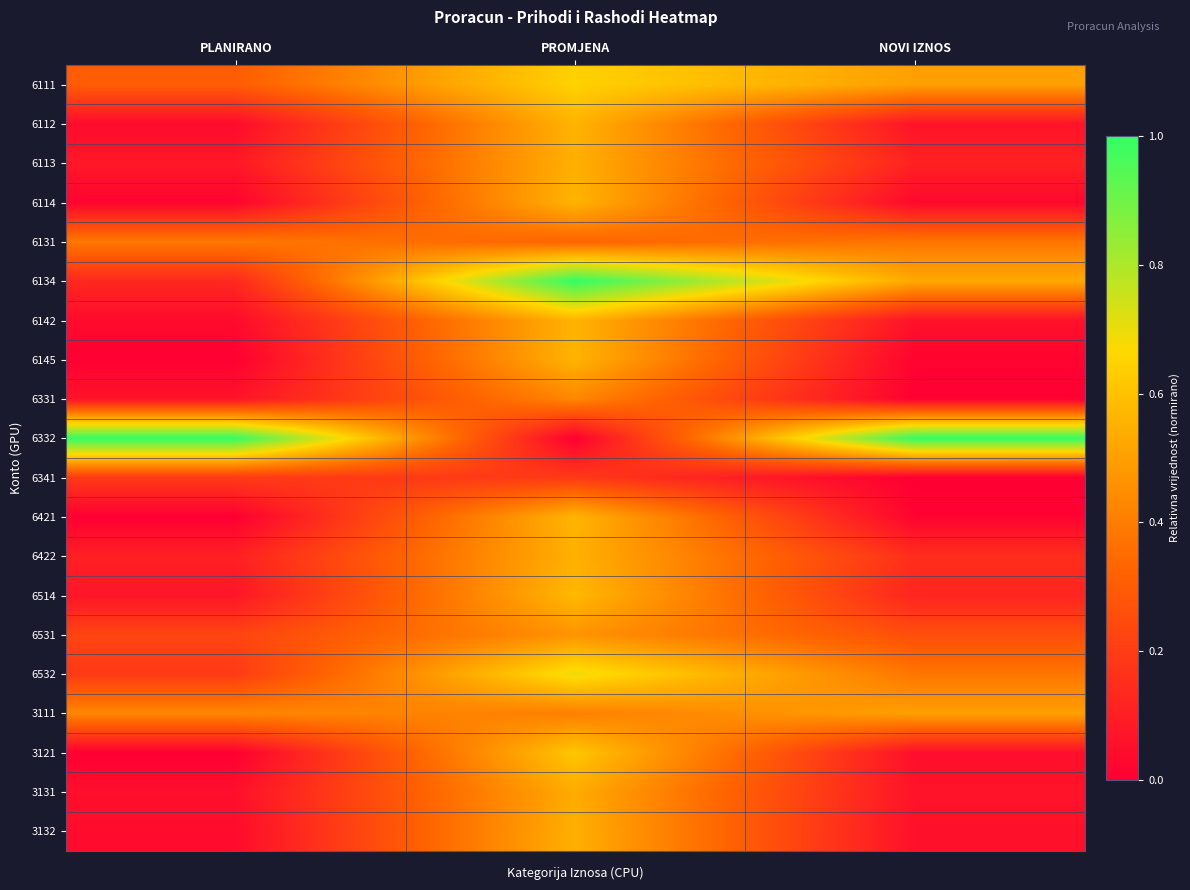

Reading right to left, what are all the values shown in this chart?

6111: NOVI IZNOS=0.5	PROMJENA=0.6	PLANIRANO=0.3
6112: NOVI IZNOS=0.1	PROMJENA=0.6	PLANIRANO=0.0
6113: NOVI IZNOS=0.1	PROMJENA=0.5	PLANIRANO=0.1
6114: NOVI IZNOS=0.0	PROMJENA=0.6	PLANIRANO=0.0
6131: NOVI IZNOS=0.4	PROMJENA=0.3	PLANIRANO=0.4
6134: NOVI IZNOS=0.5	PROMJENA=1.0	PLANIRANO=0.1
6142: NOVI IZNOS=0.1	PROMJENA=0.6	PLANIRANO=0.0
6145: NOVI IZNOS=0.0	PROMJENA=0.6	PLANIRANO=0.0
6331: NOVI IZNOS=0.0	PROMJENA=0.4	PLANIRANO=0.1
6332: NOVI IZNOS=1.0	PROMJENA=0.0	PLANIRANO=1.0
6341: NOVI IZNOS=0.0	PROMJENA=0.2	PLANIRANO=0.2
6421: NOVI IZNOS=0.0	PROMJENA=0.6	PLANIRANO=0.0
6422: NOVI IZNOS=0.2	PROMJENA=0.6	PLANIRANO=0.1
6514: NOVI IZNOS=0.1	PROMJENA=0.6	PLANIRANO=0.1
6531: NOVI IZNOS=0.3	PROMJENA=0.5	PLANIRANO=0.2
6532: NOVI IZNOS=0.4	PROMJENA=0.7	PLANIRANO=0.2
3111: NOVI IZNOS=0.5	PROMJENA=0.4	PLANIRANO=0.4
3121: NOVI IZNOS=0.1	PROMJENA=0.6	PLANIRANO=0.0
3131: NOVI IZNOS=0.1	PROMJENA=0.5	PLANIRANO=0.1
3132: NOVI IZNOS=0.1	PROMJENA=0.5	PLANIRANO=0.0